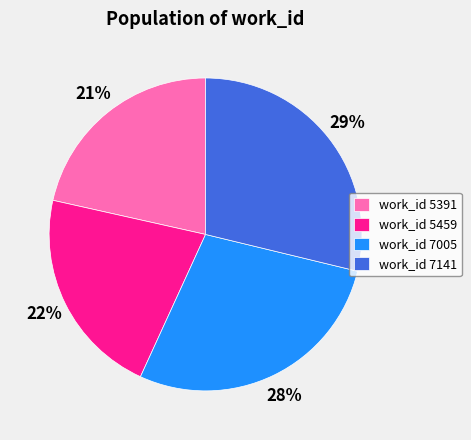

To the nearest percent, what portion does work_id 7005 represent?

28%